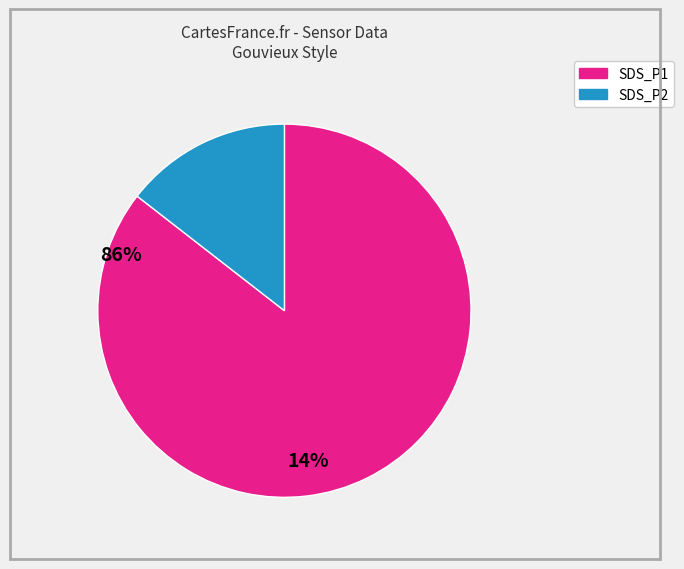

Between SDS_P1 and SDS_P2, which is larger?

SDS_P1